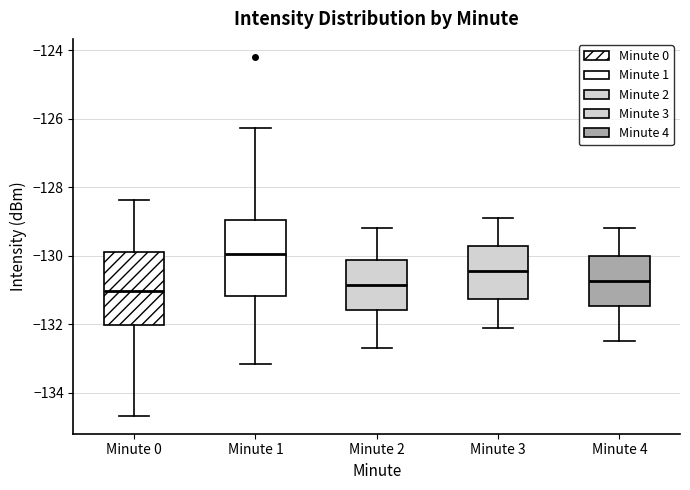

Where is the lower edge of the box for Minute 4 on the y-axis? The values are not printed on the chart, so give them approximately, as read against the axis.

-131.4